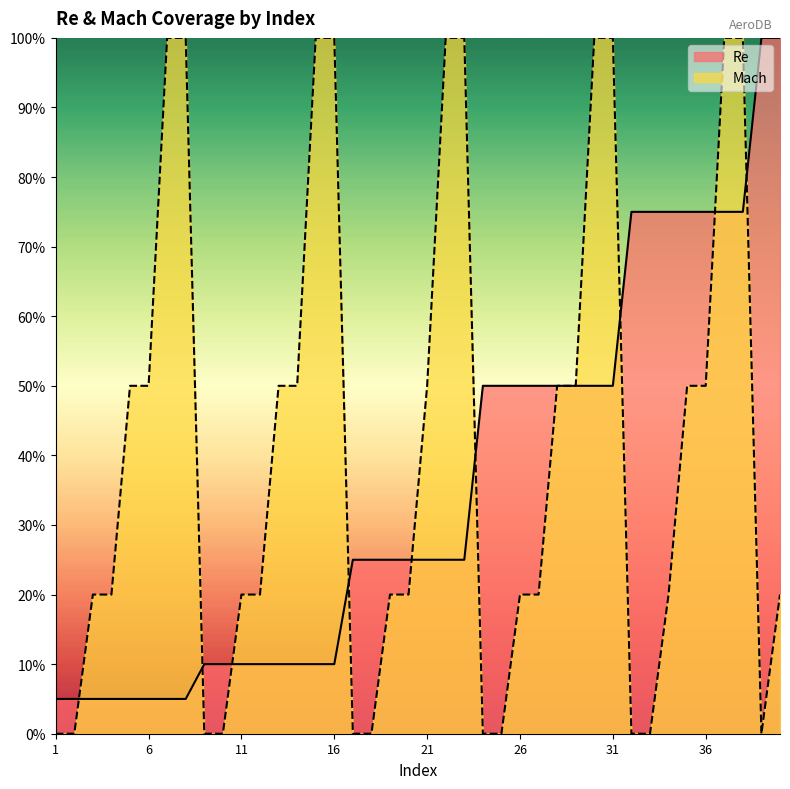

Is the value of Re at 6 greater than the value of Mach at 30?

No